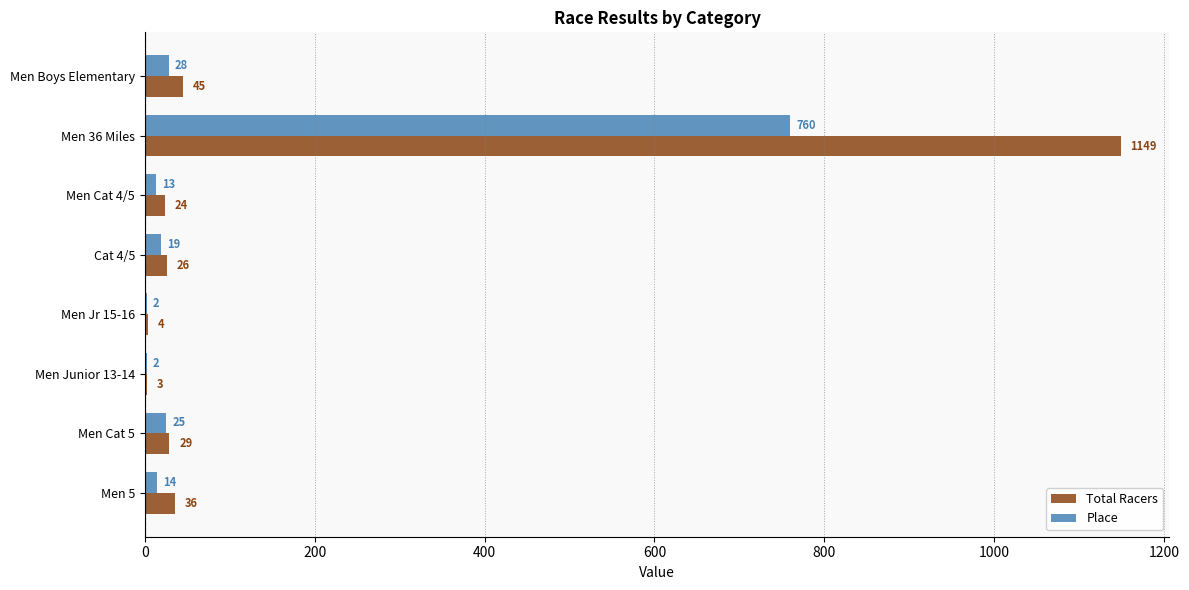

What is the highest value of the Total Racers series?

1149